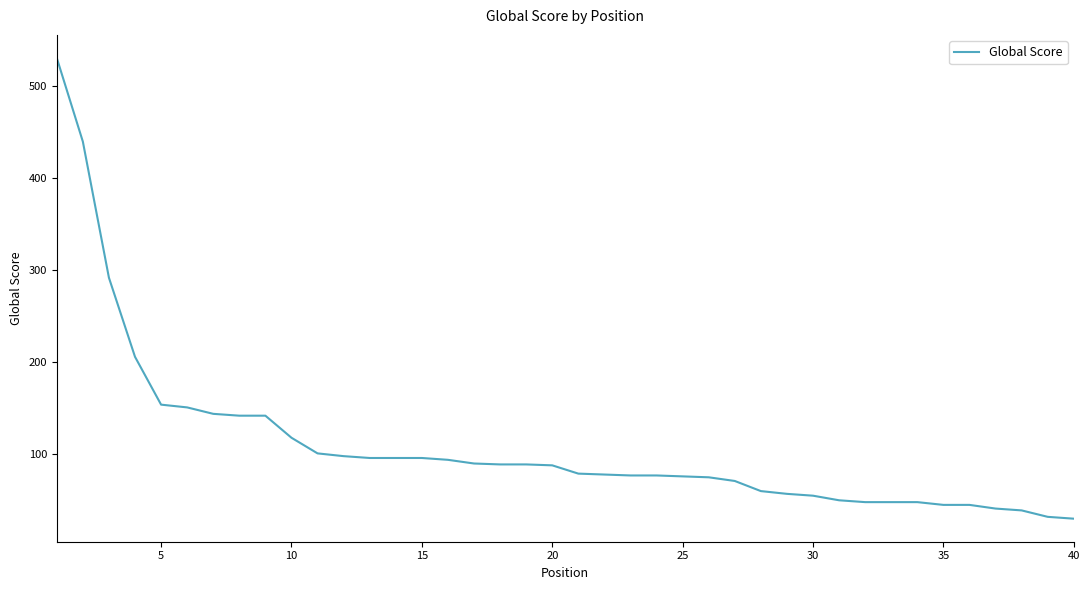

What is the difference between the maximum and minimum values?

501